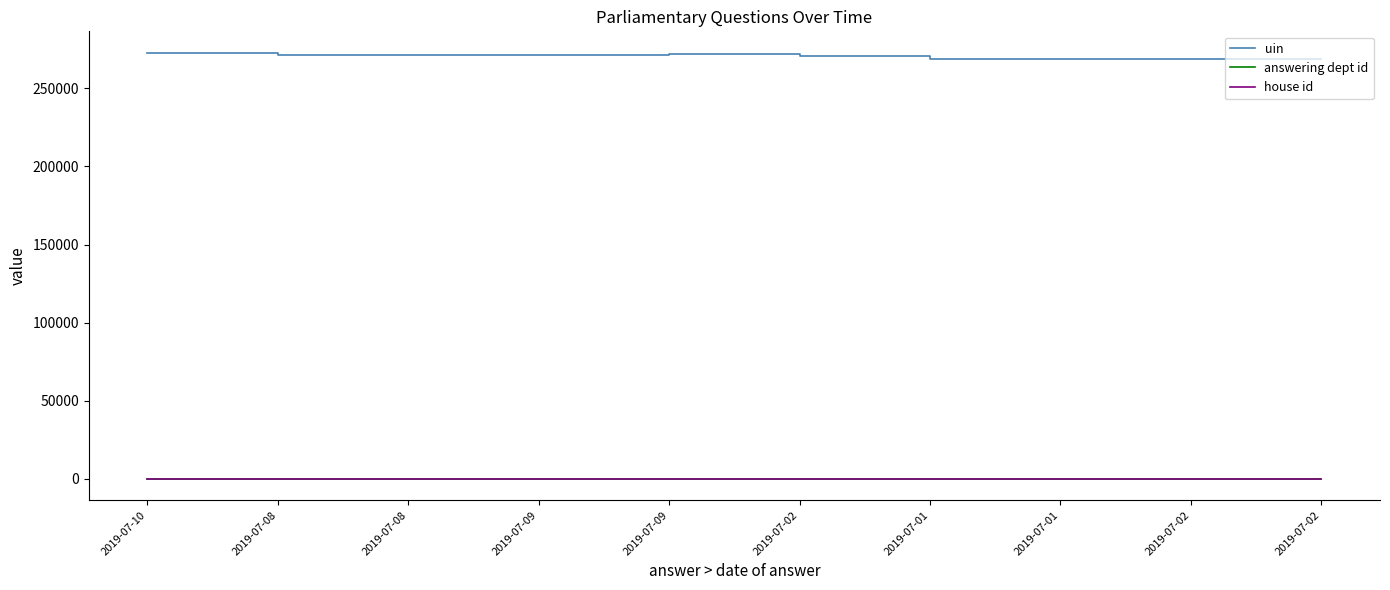

At which category is the sum across all series the highest?

2019-07-10